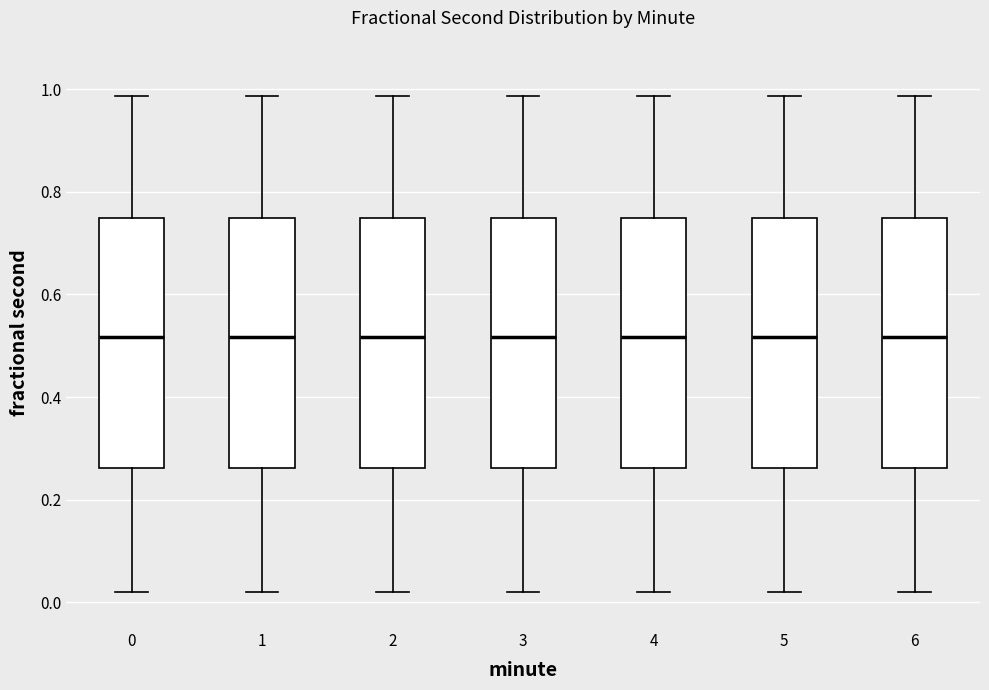

Reading left to right, transcribe this box plot: for each box, give where its median line is, the range the box spans, and where its two whiskers end, as read against the y-axis. The values are not printed on the chart, so give them approximately, as read against the axis.

0: median 0.52, box 0.26 to 0.74, whiskers 0.02 to 0.98
1: median 0.52, box 0.26 to 0.74, whiskers 0.02 to 0.98
2: median 0.52, box 0.26 to 0.74, whiskers 0.02 to 0.98
3: median 0.52, box 0.26 to 0.74, whiskers 0.02 to 0.98
4: median 0.52, box 0.26 to 0.74, whiskers 0.02 to 0.98
5: median 0.52, box 0.26 to 0.74, whiskers 0.02 to 0.98
6: median 0.52, box 0.26 to 0.74, whiskers 0.02 to 0.98